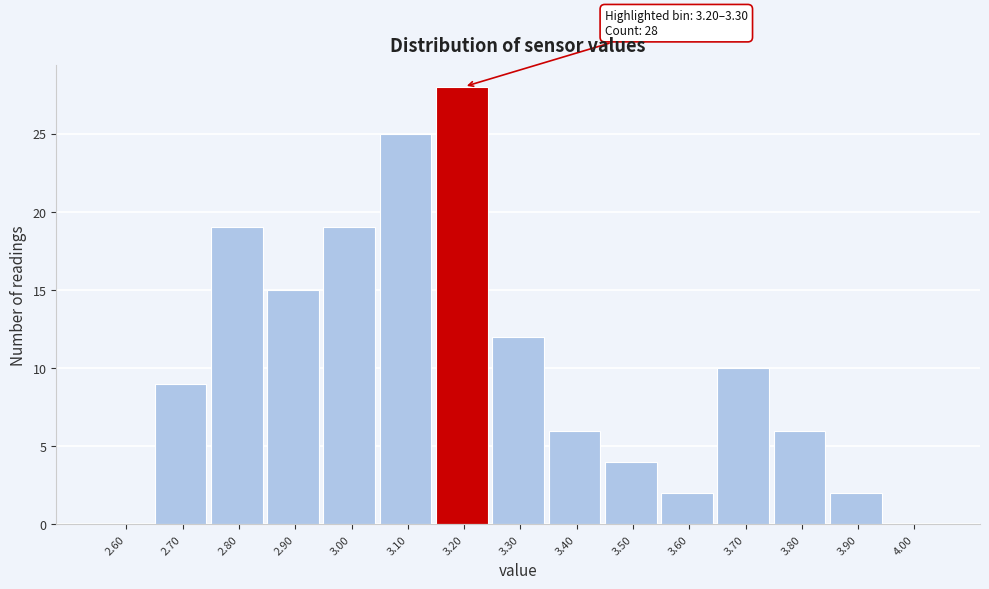

Reading left to right, what are all the values shown in this chart?

2.60=0	2.70=9	2.80=19	2.90=15	3.00=19	3.10=25	3.20=28	3.30=12	3.40=6	3.50=4	3.60=2	3.70=10	3.80=6	3.90=2	4.00=0